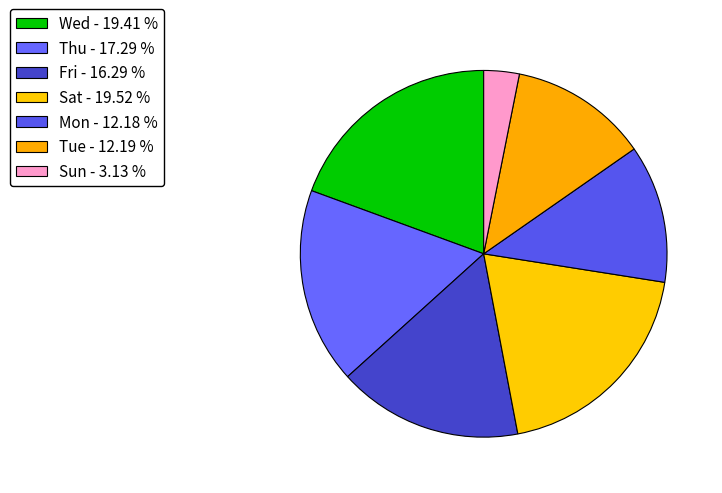

Is there any slice that represents more than half of the pie?

No